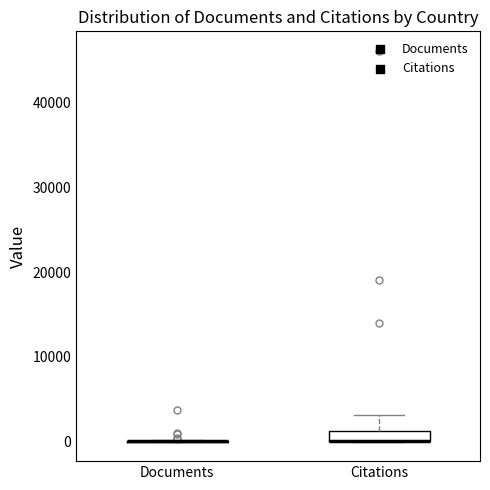

Comparing the boxes themselves (not the whiskers), which one is the tallest?

Citations